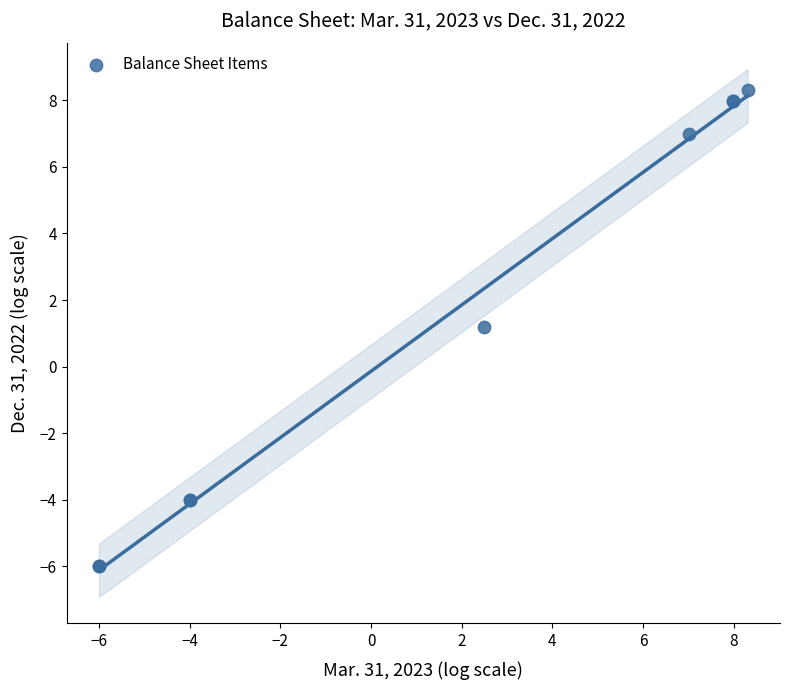

What Y value in the scatter plot is closest to 1?

1.2